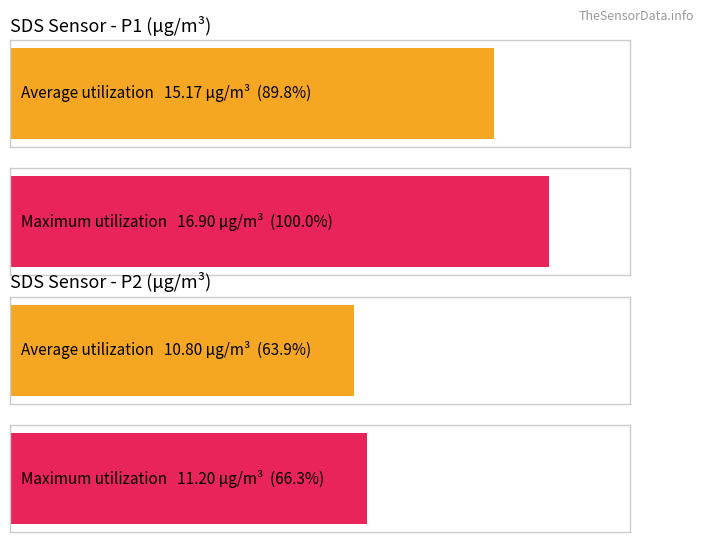

How many bars are there in each group?

2